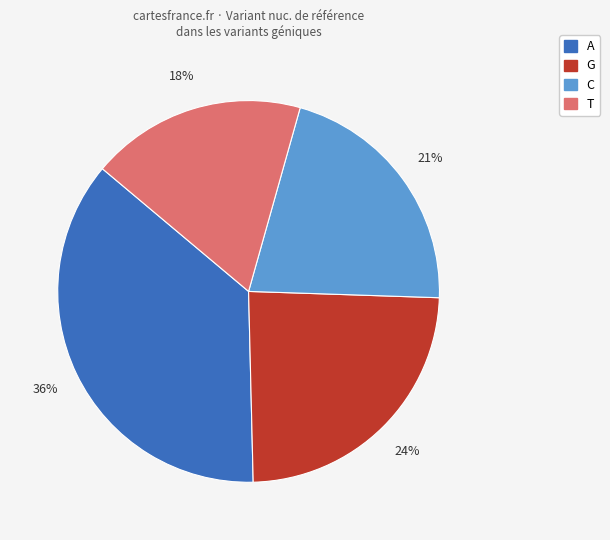

Is it true that T is 28% of the pie?

False